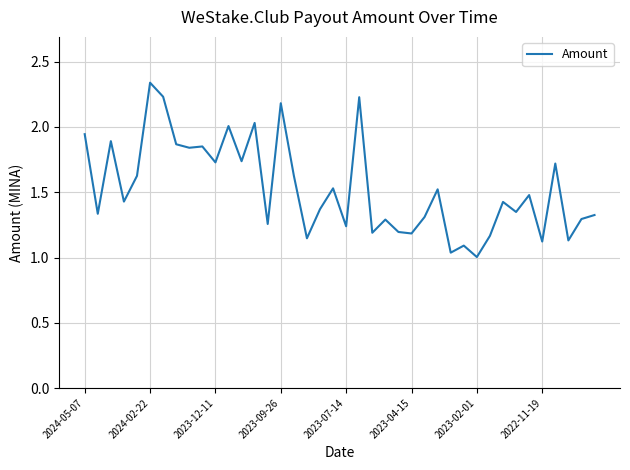

Is this an area chart (filled region under the line)?

No